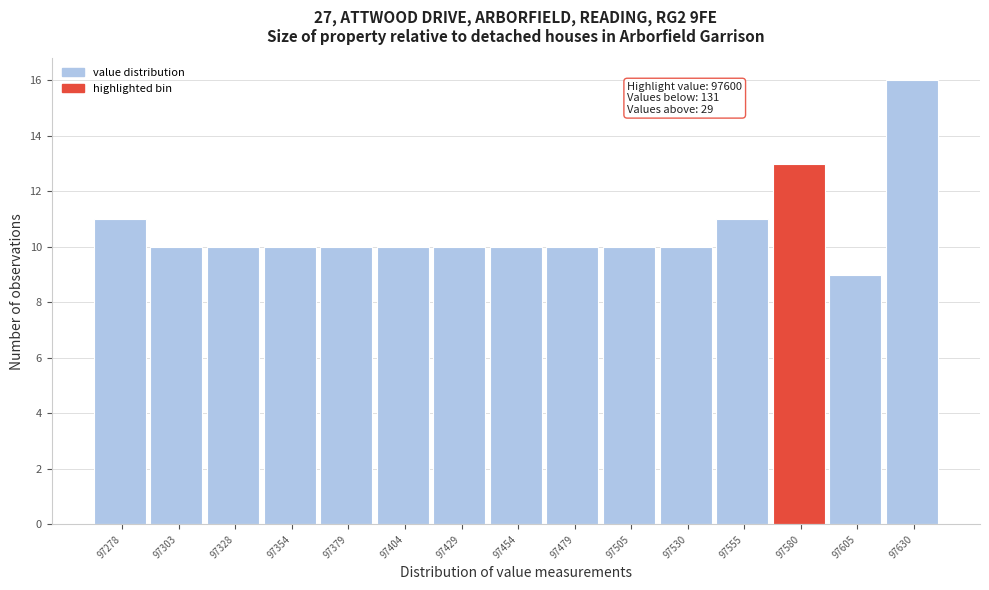

Reading left to right, list all the values displayed in this chart.

97278=11	97303=10	97328=10	97354=10	97379=10	97404=10	97429=10	97454=10	97479=10	97505=10	97530=10	97555=11	97580=13	97605=9	97630=16